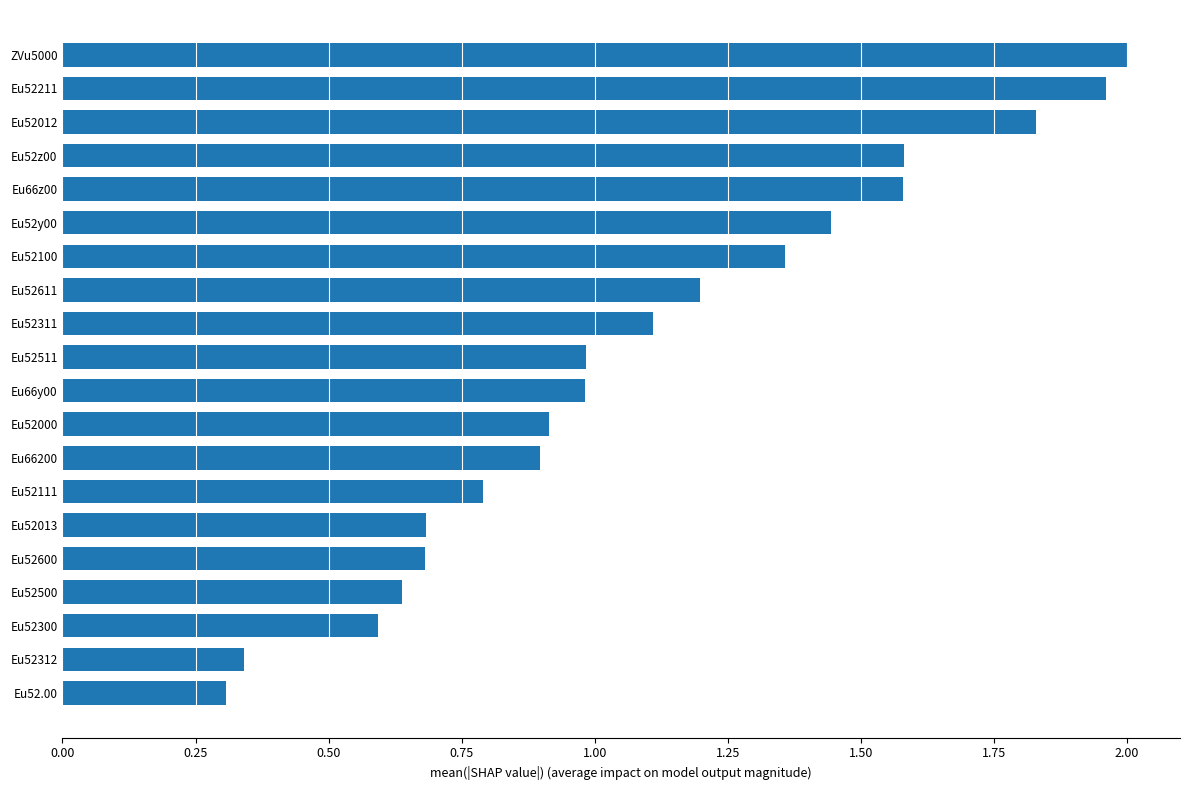

What is the change in value from Eu52511 to Eu52600?

-0.3